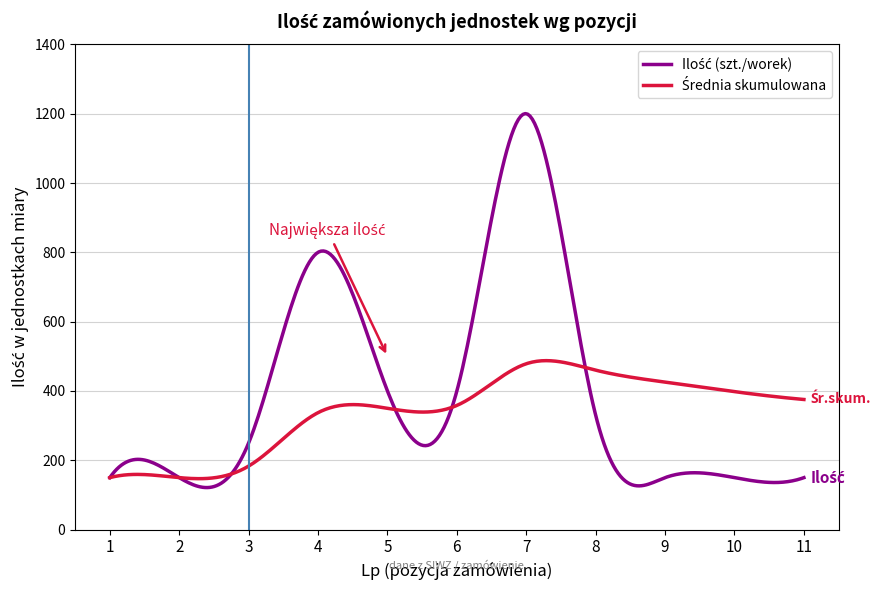

What is the minimum value shown in the chart?

121.3